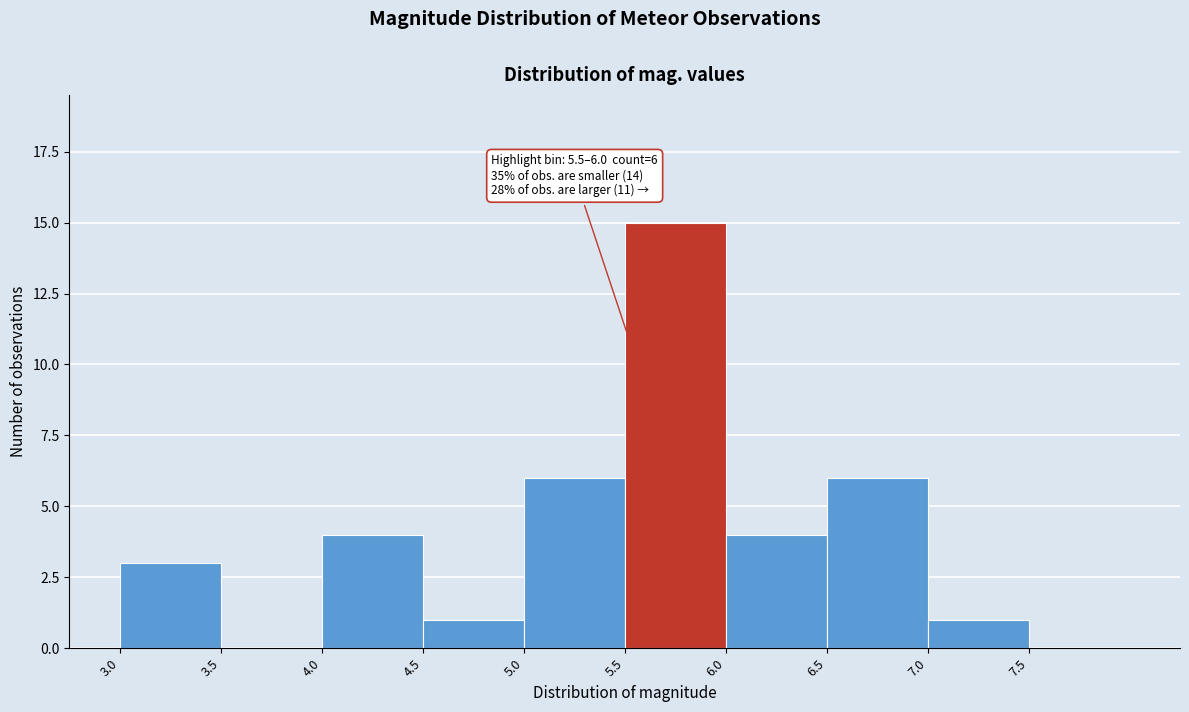

Which range on the x-axis has the tallest bar?

5.5 to 6.0